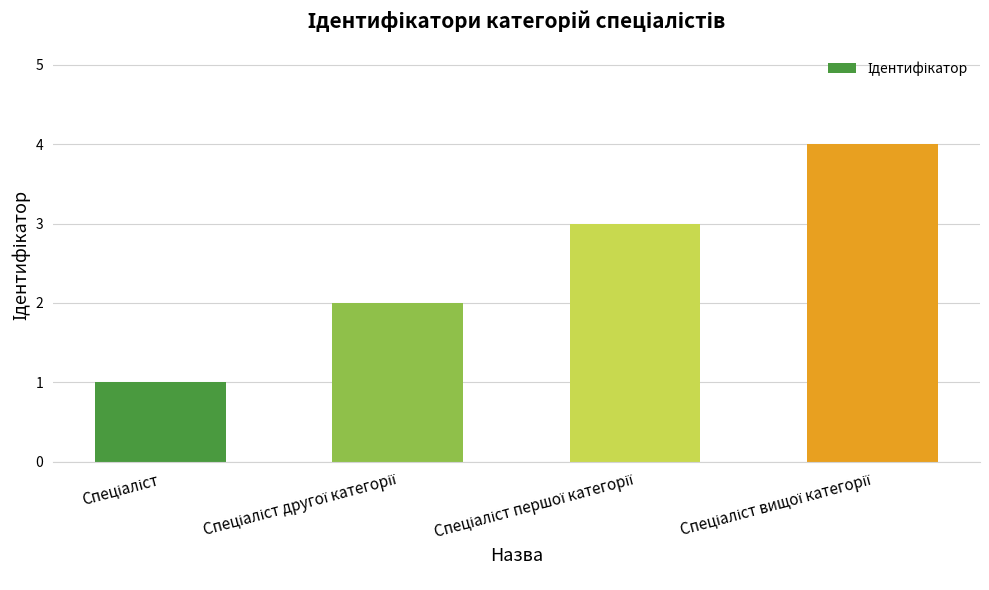

What is the difference between the maximum and minimum values?

3